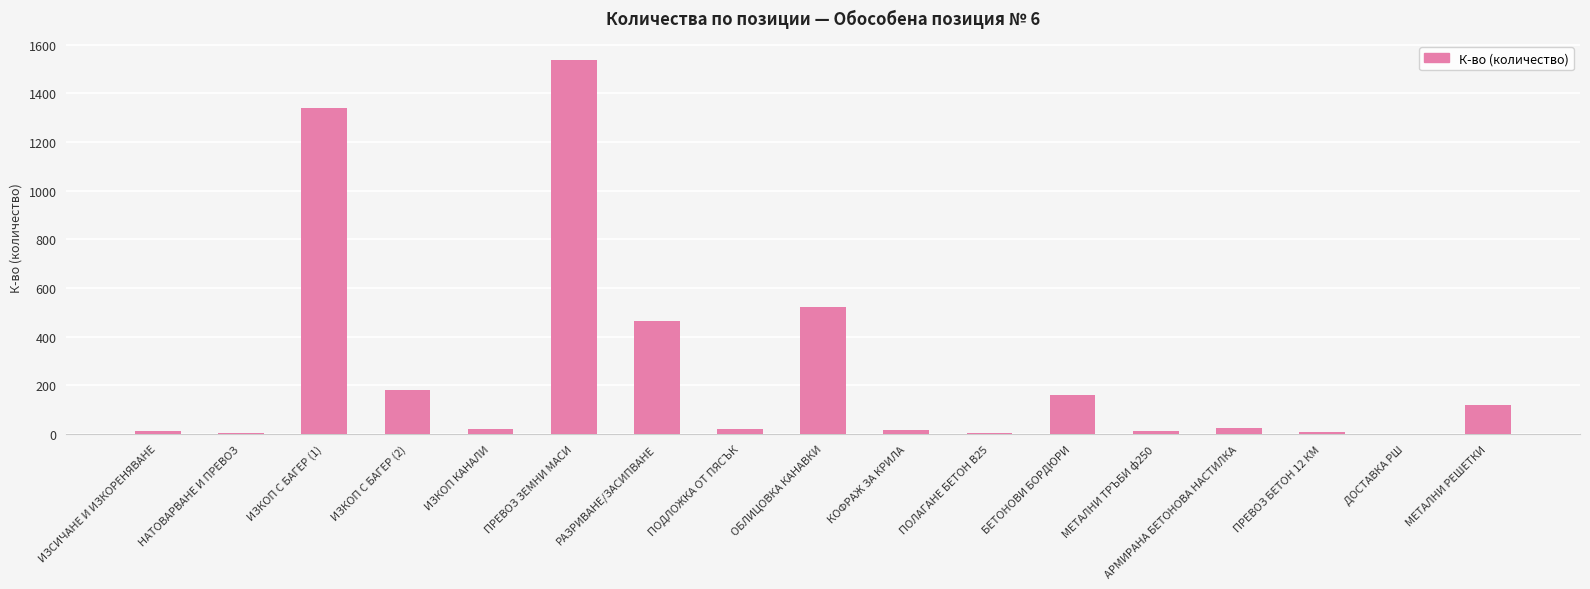

Count the number of data series in this chart.

1